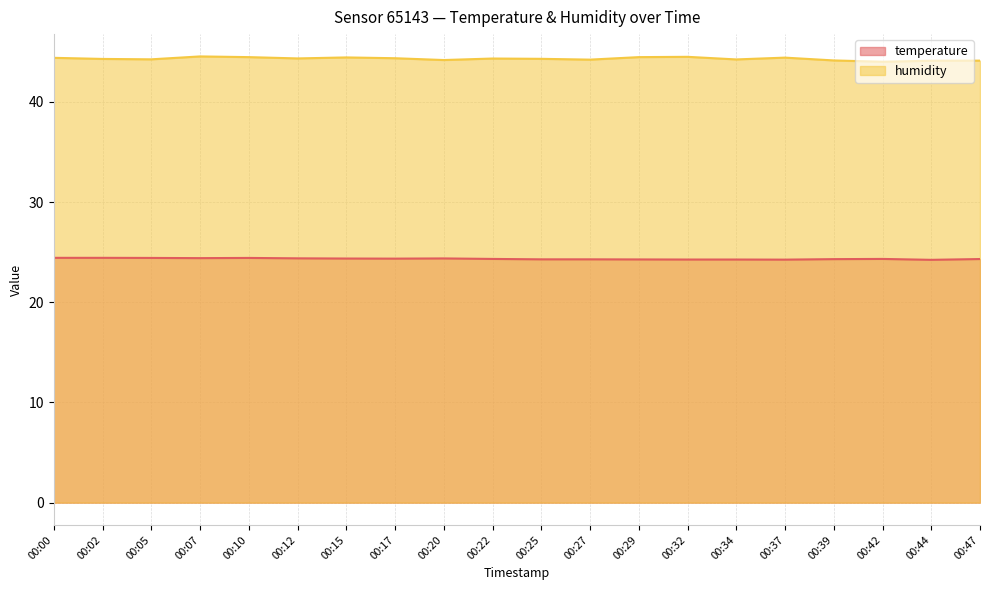

At which label does humidity reach its peak?

00:07